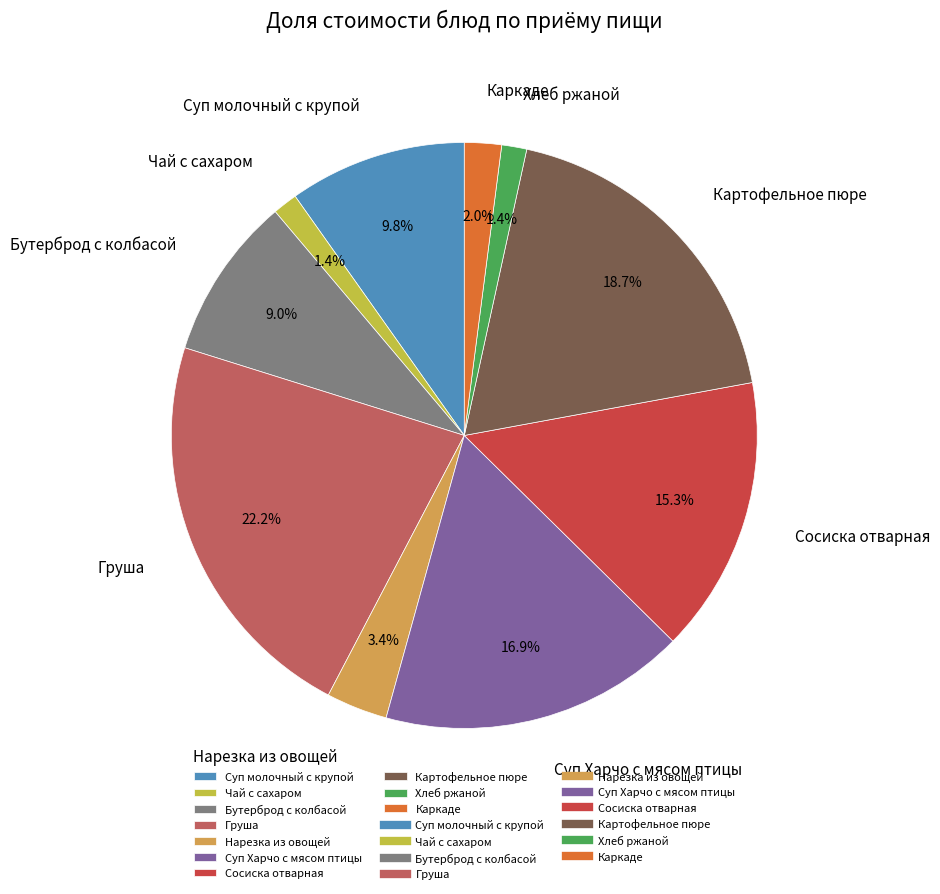

To the nearest percent, what is the difference between the Каркаде and Чай с сахаром slice percentages?

1%